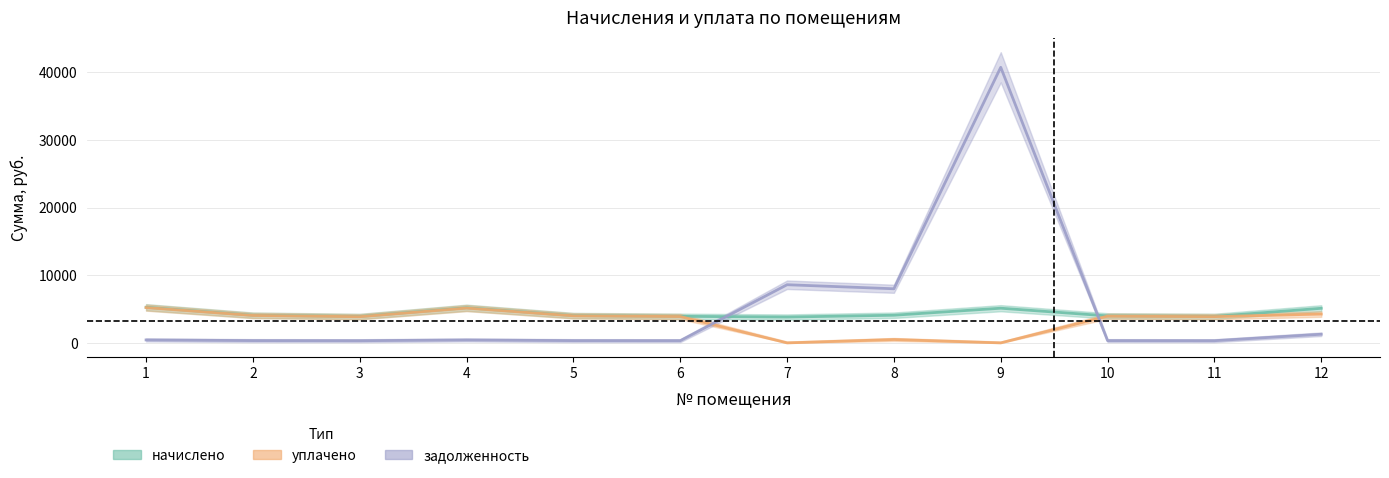

True or false: задолженность and уплачено cross at least once.

True